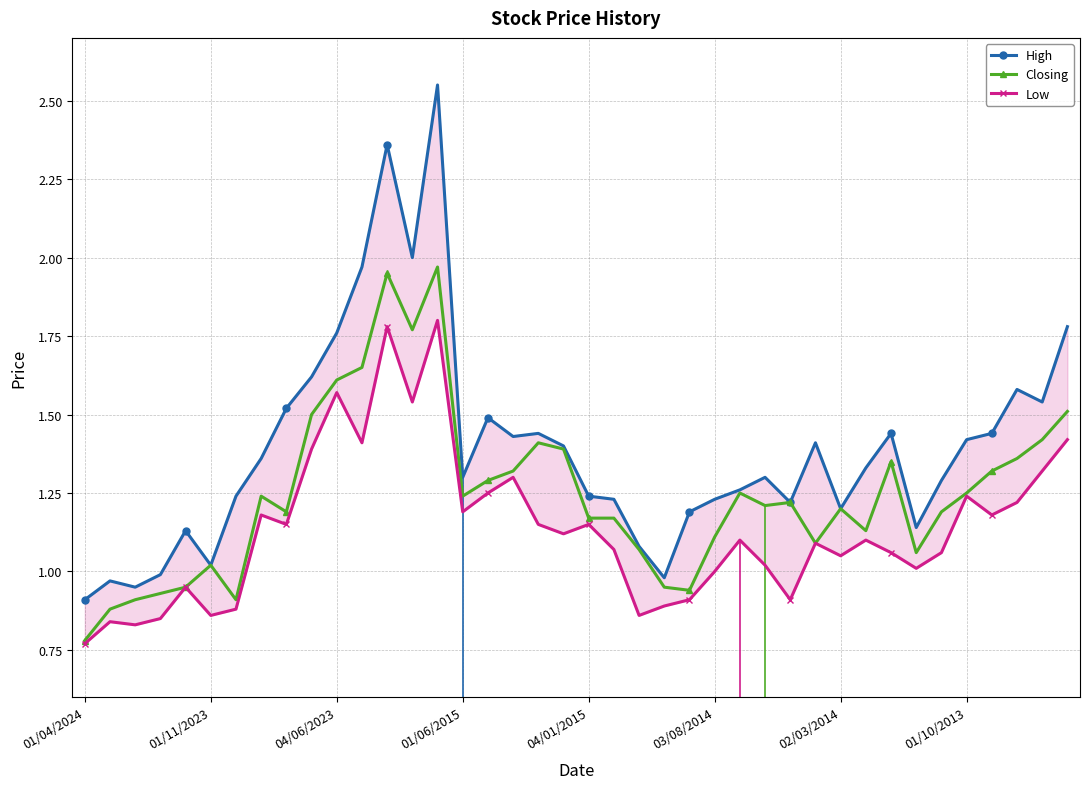

Where does the Closing series first go above 1?

01/11/2023